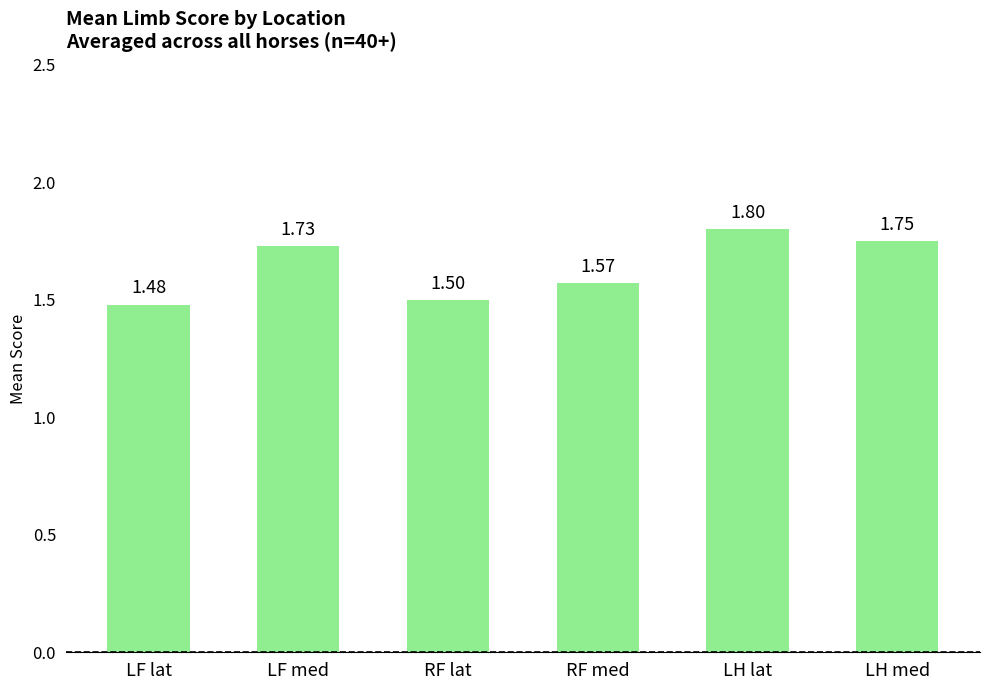

What is the difference between the values at RF med and LH med?

0.2